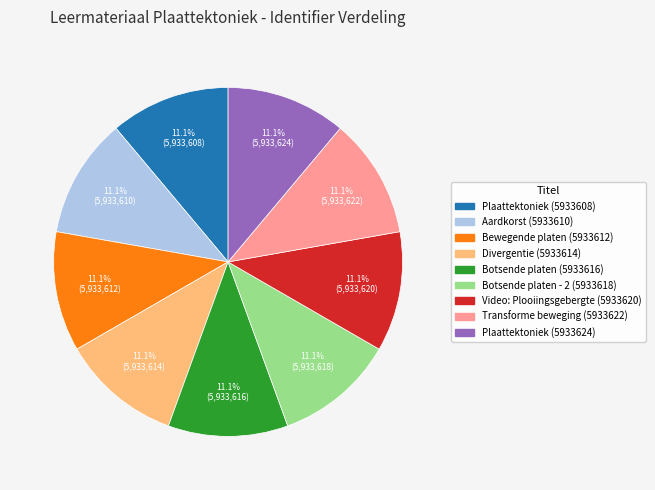

How much of the chart is everything except Divergentie (5933614)?

88.9%